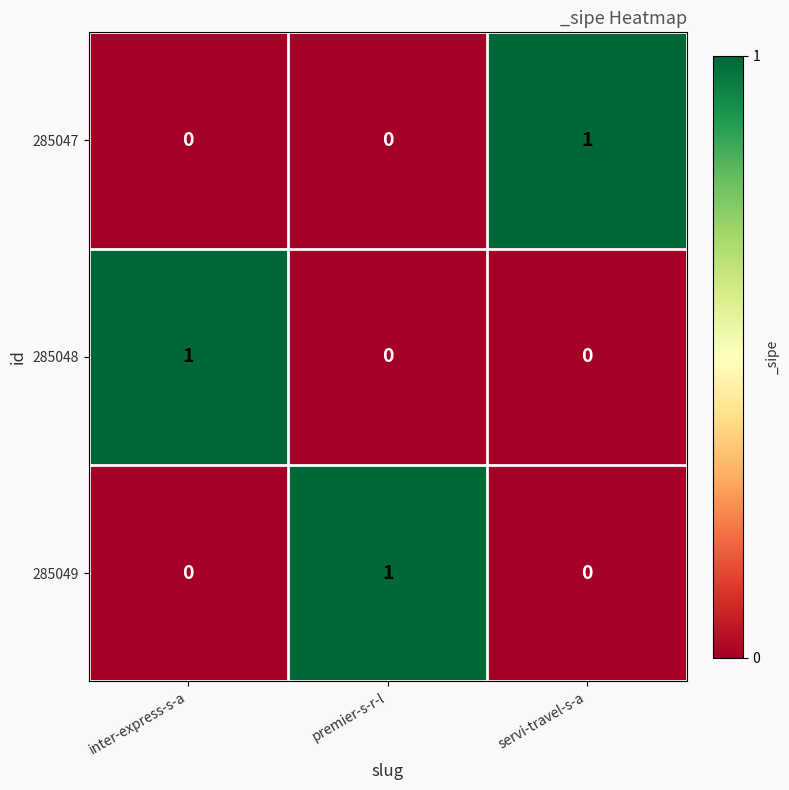

Which category has the highest value in the 285049 series?

premier-s-r-l